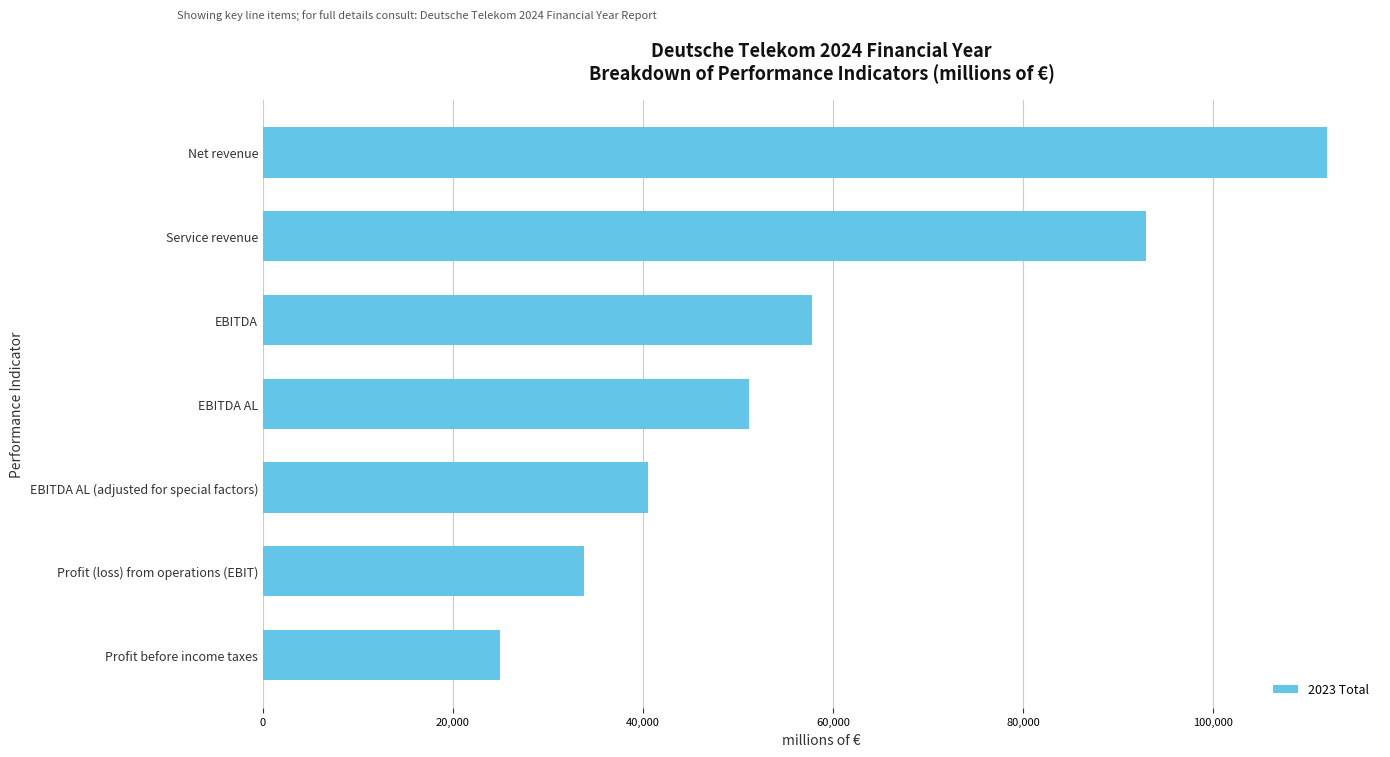

What is the label of the 6th bar from the top?

Profit (loss) from operations (EBIT)